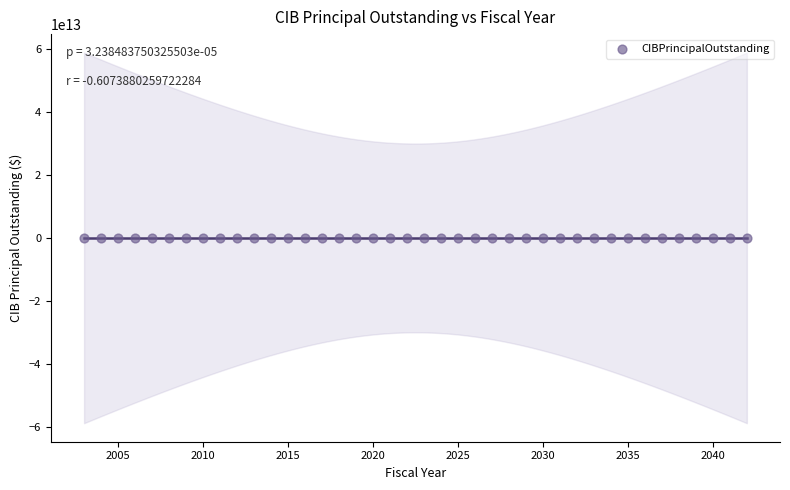

What is the range of X values (max minus min)?

39.0